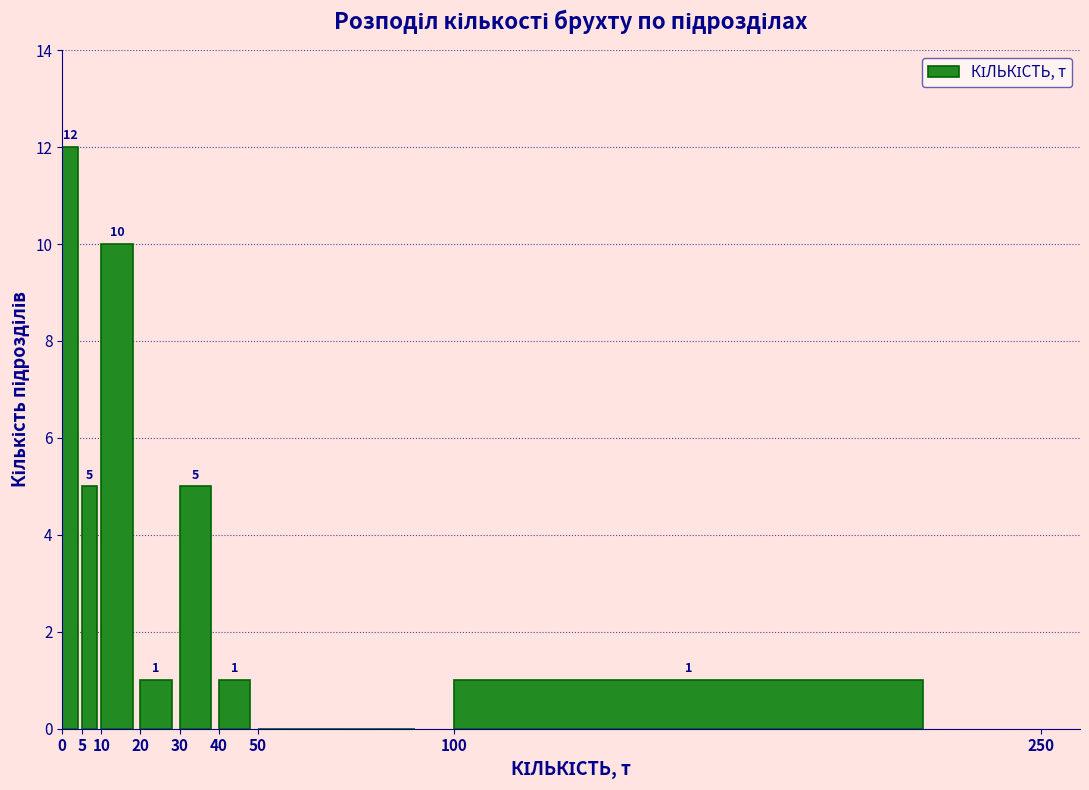

Which range on the x-axis has the tallest bar?

0 to 5